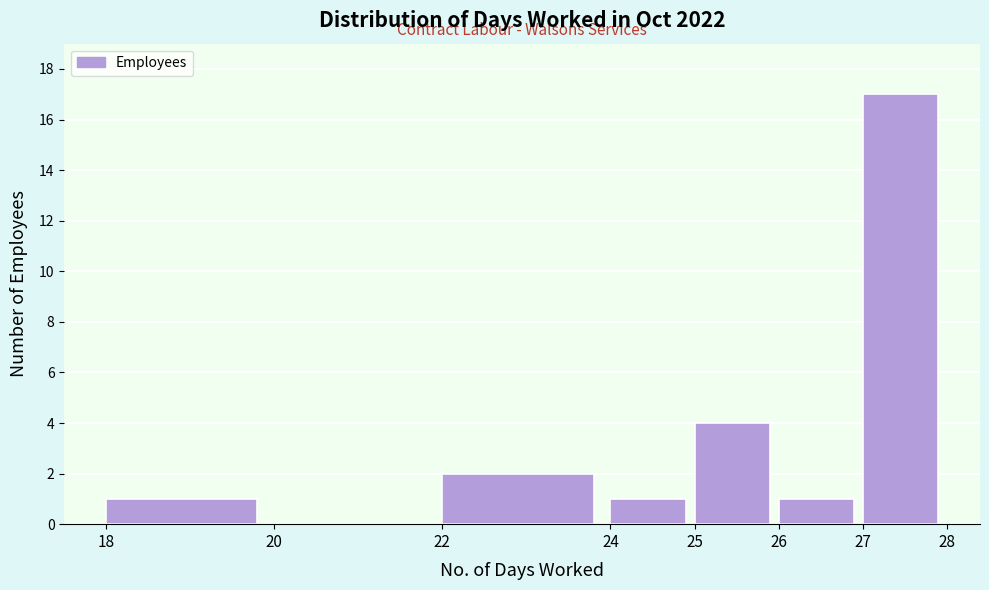

Reading left to right, list every bar in this chart as the range it spans on the x-axis followed by its height. The values are not printed on the chart, so give them approximately, as read against the axis.

18 to 20: 1
20 to 22: 0
22 to 24: 2
24 to 25: 1
25 to 26: 4
26 to 27: 1
27 to 28: 17